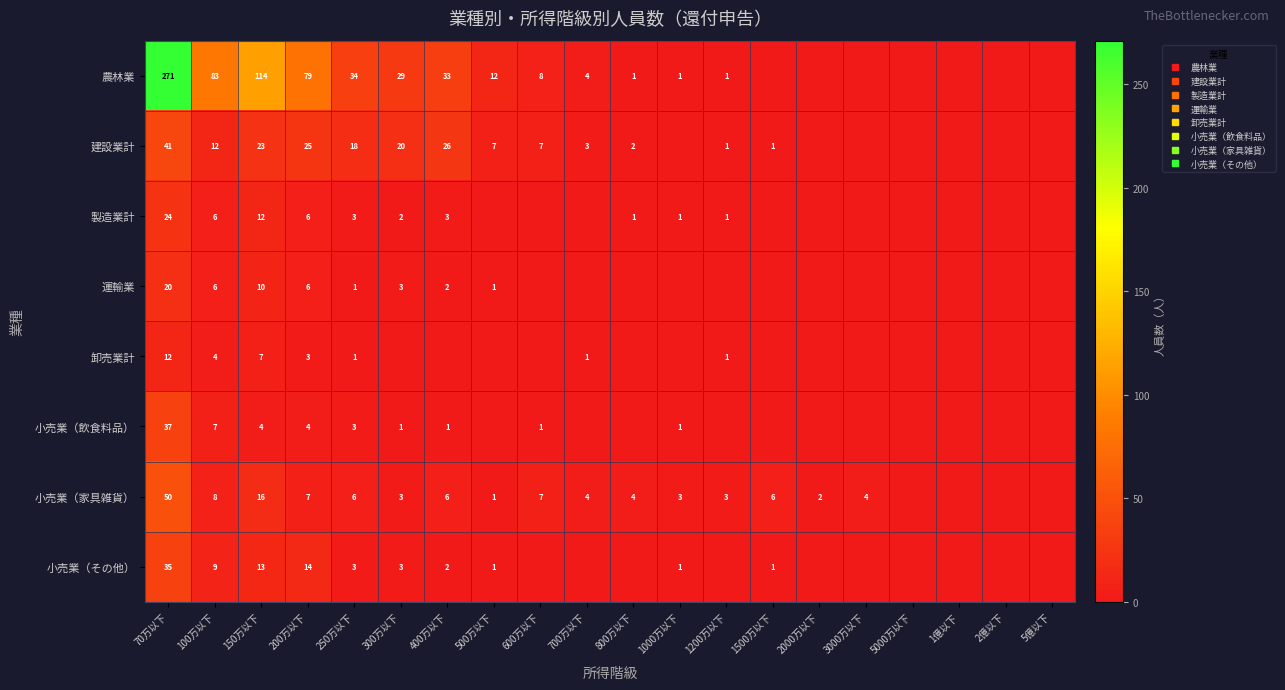

At which label is 製造業計 closest to 12?

150万以下